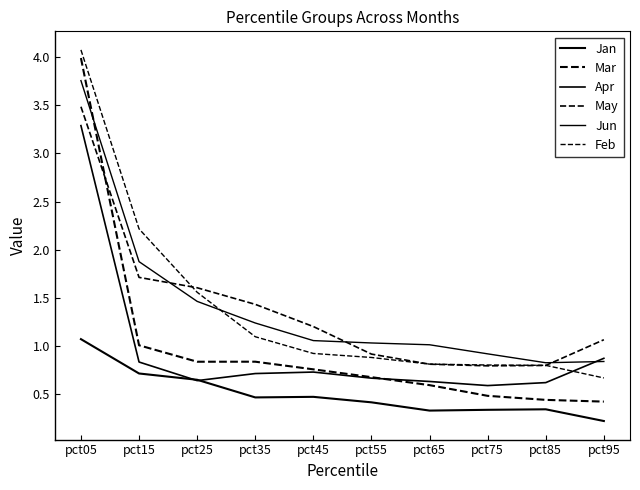

Reading left to right, what are all the values shown in this chart?

Jan: 1.1	0.7	0.6	0.5	0.5	0.4	0.3	0.3	0.3	0.2
Mar: 4.0	1.0	0.8	0.8	0.8	0.7	0.6	0.5	0.4	0.4
Apr: 3.3	0.8	0.6	0.7	0.7	0.7	0.6	0.6	0.6	0.9
May: 3.5	1.7	1.6	1.4	1.2	0.9	0.8	0.8	0.8	1.1
Jun: 3.8	1.9	1.5	1.2	1.1	1.0	1.0	0.9	0.8	0.8
Feb: 4.1	2.2	1.6	1.1	0.9	0.9	0.8	0.8	0.8	0.7